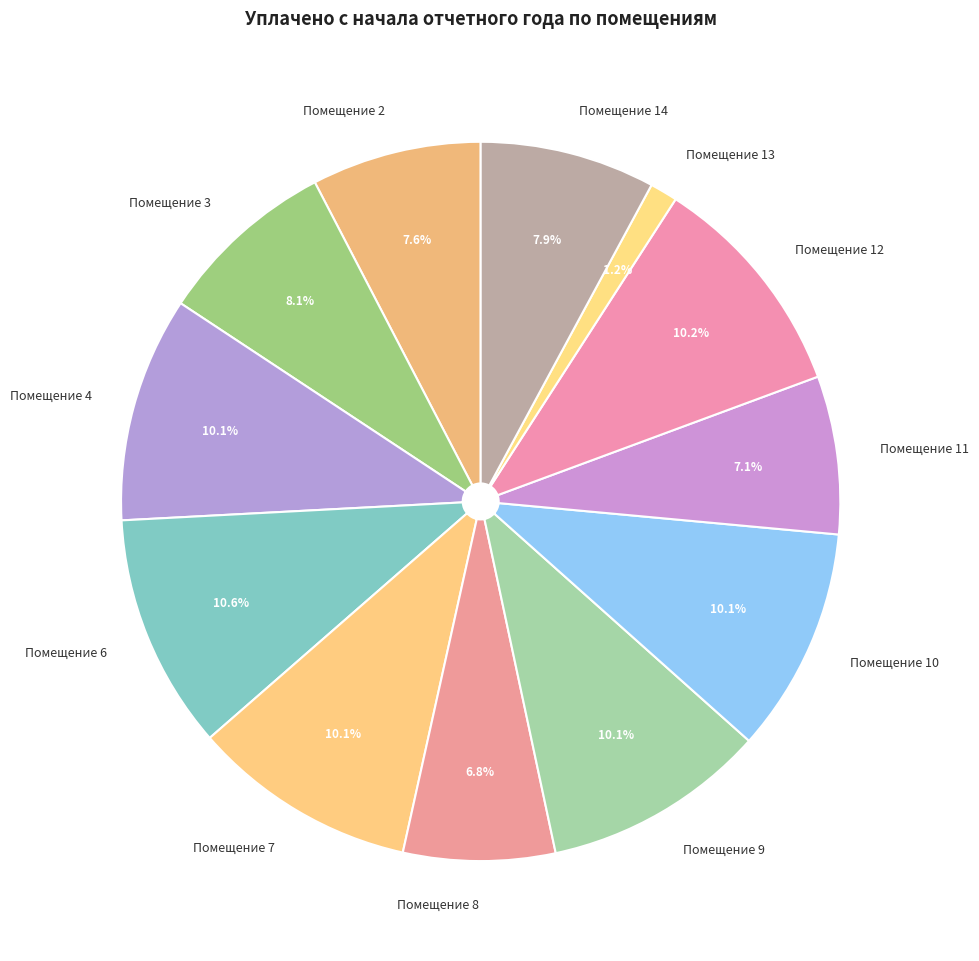

Is the sum of Помещение 6 and Помещение 11 greater than half?

No